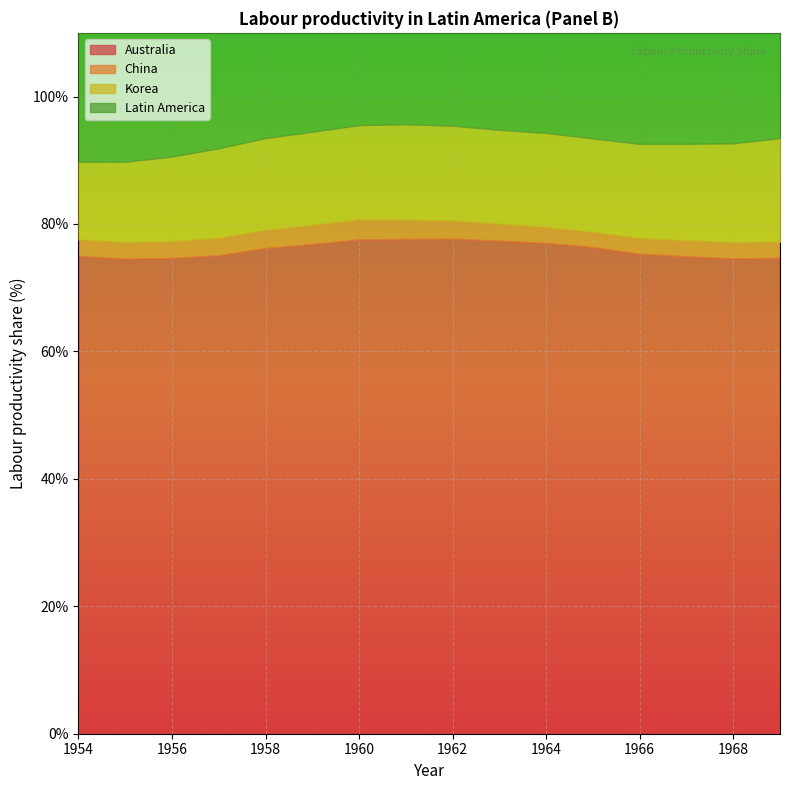

At which category does the chart reach its minimum across all series?

1965